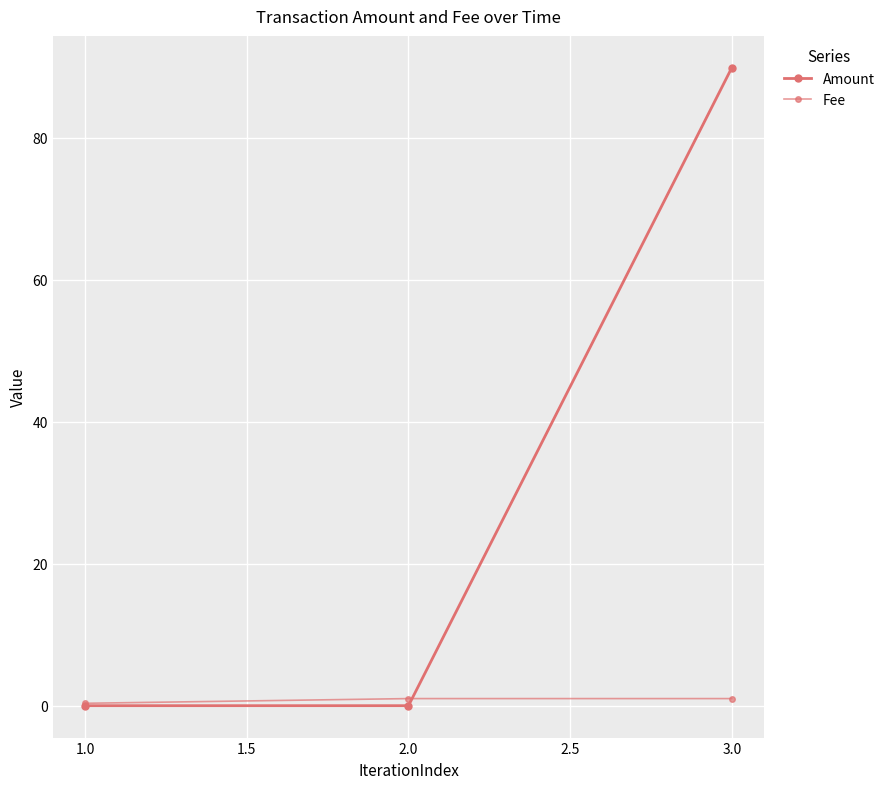

What is the maximum value for Amount?

89.8